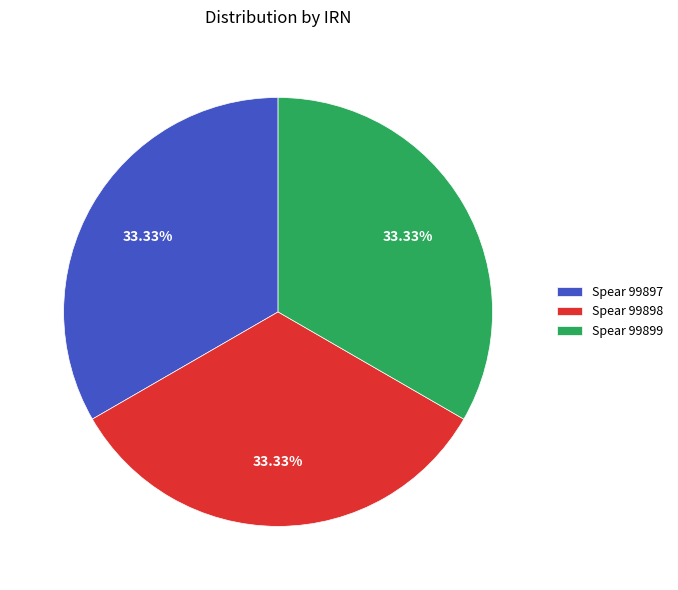

Is there any slice that represents more than half of the pie?

No